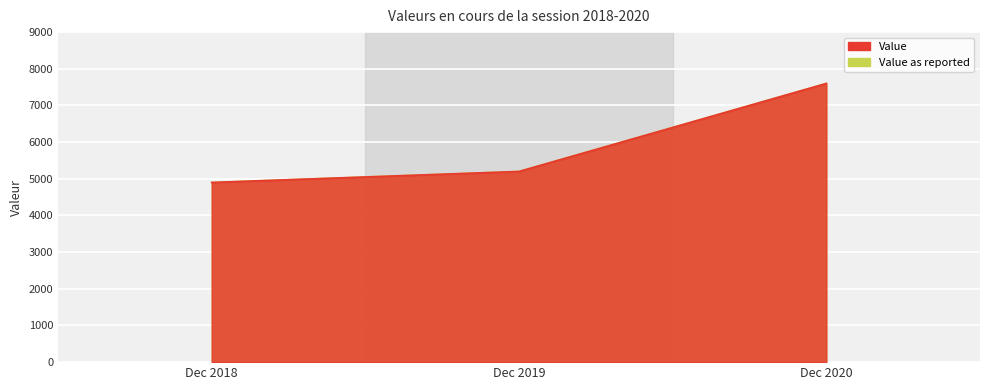

What is the highest value of the Value series?

7600